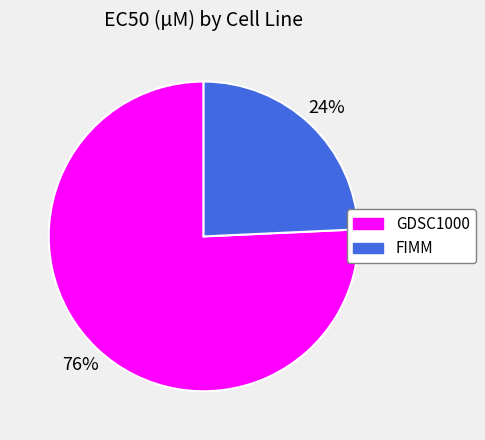

Is FIMM the majority of the pie?

No